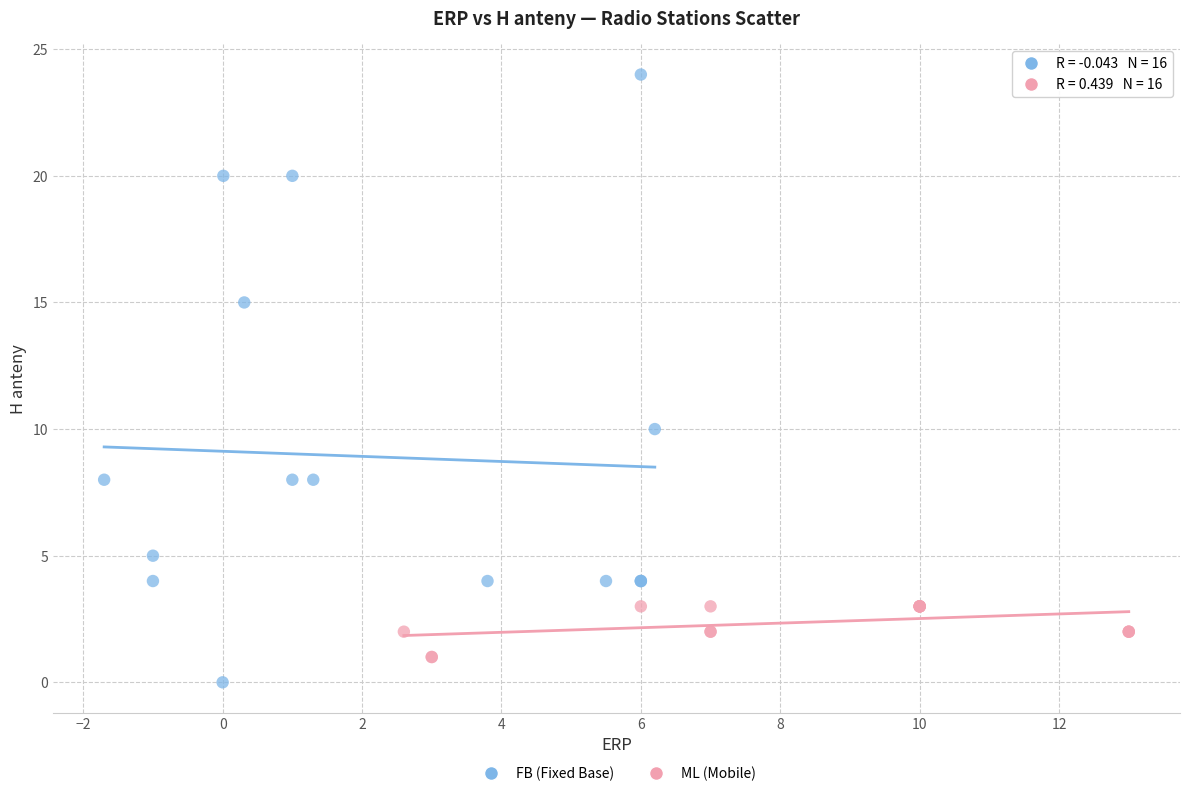

Which series reaches the maximum Y coordinate?

FB (Fixed Base)